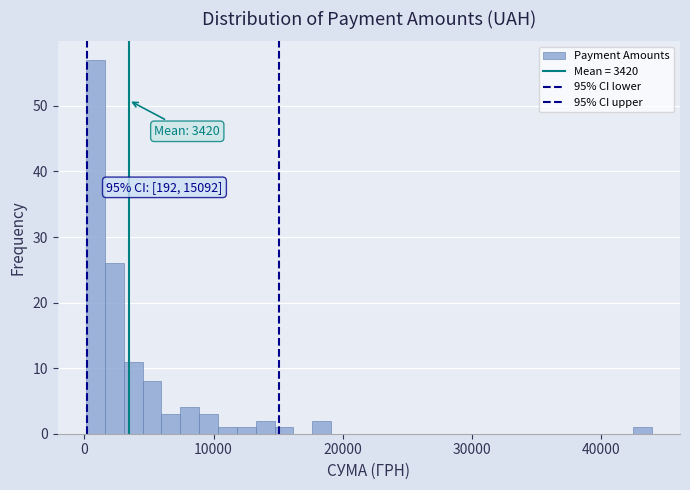

Around what value on the x-axis is the tallest bar? Give the approximate position of its centre, as read against the axis.

1000